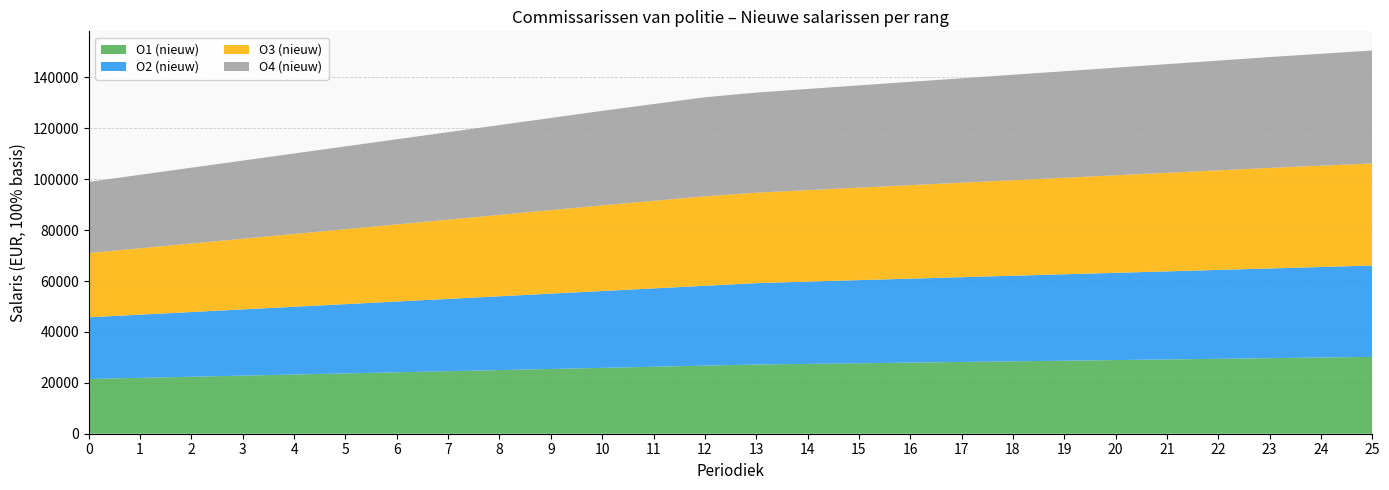

Reading left to right, extract all data points from this chart.

O1 (nieuw): 0=21521.0	1=21957.2	2=22393.5	3=22829.8	4=23266.2	5=23702.5	6=24138.8	7=24575.0	8=25011.3	9=25447.7	10=25884.0	11=26320.2	12=26756.5	13=27192.8	14=27443.2	15=27693.6	16=27944.0	17=28194.4	18=28444.8	19=28695.1	20=28945.5	21=29195.9	22=29446.3	23=29696.7	24=29947.0	25=30197.4
O2 (nieuw): 0=24247.8	1=24842.7	2=25437.7	3=26032.6	4=26627.6	5=27222.5	6=27817.5	7=28412.4	8=29007.4	9=29602.3	10=30197.3	11=30792.2	12=31387.2	13=31982.1	14=32329.2	15=32676.2	16=32998.5	17=33320.8	18=33643.1	19=33965.3	20=34287.6	21=34609.9	22=34932.1	23=35254.4	24=35576.7	25=35898.9
O3 (nieuw): 0=25239.4	1=26082.2	2=26925.0	3=27767.9	4=28610.7	5=29453.6	6=30296.4	7=31139.2	8=31982.1	9=32824.9	10=33667.8	11=34411.4	12=35155.1	13=35551.8	14=35948.4	15=36345.0	16=36741.7	17=37138.3	18=37534.9	19=37931.6	20=38328.2	21=38724.8	22=39121.4	23=39518.1	24=39815.6	25=40113.0
O4 (nieuw): 0=27966.2	1=28883.4	2=29800.6	3=30717.8	4=31635.0	5=32552.2	6=33469.4	7=34386.7	8=35303.9	9=36221.1	10=37138.3	11=38030.7	12=38923.1	13=39344.6	14=39766.0	15=40187.4	16=40608.8	17=41030.2	18=41451.7	19=41873.1	20=42294.5	21=42715.9	22=43137.3	23=43558.8	24=43980.2	25=44401.6